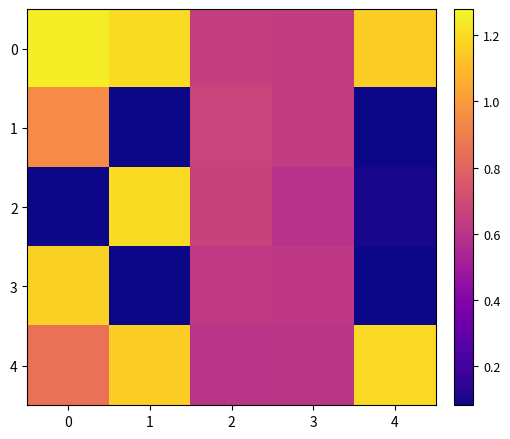

Reading right to left, list all the values displayed in this chart.

0: 4=1.2	3=0.6	2=0.7	1=1.2	0=1.2
1: 4=0.1	3=0.6	2=0.7	1=0.1	0=0.9
2: 4=0.1	3=0.6	2=0.7	1=1.2	0=0.1
3: 4=0.1	3=0.6	2=0.6	1=0.1	0=1.2
4: 4=1.2	3=0.6	2=0.6	1=1.2	0=0.8